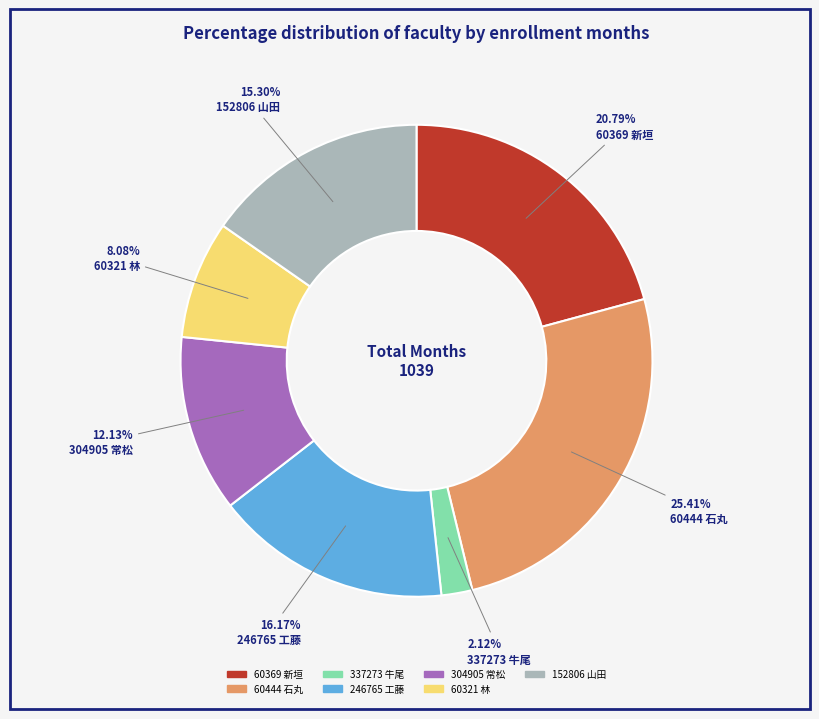

True or false: 337273 牛尾 accounts for 11% of the total.

False